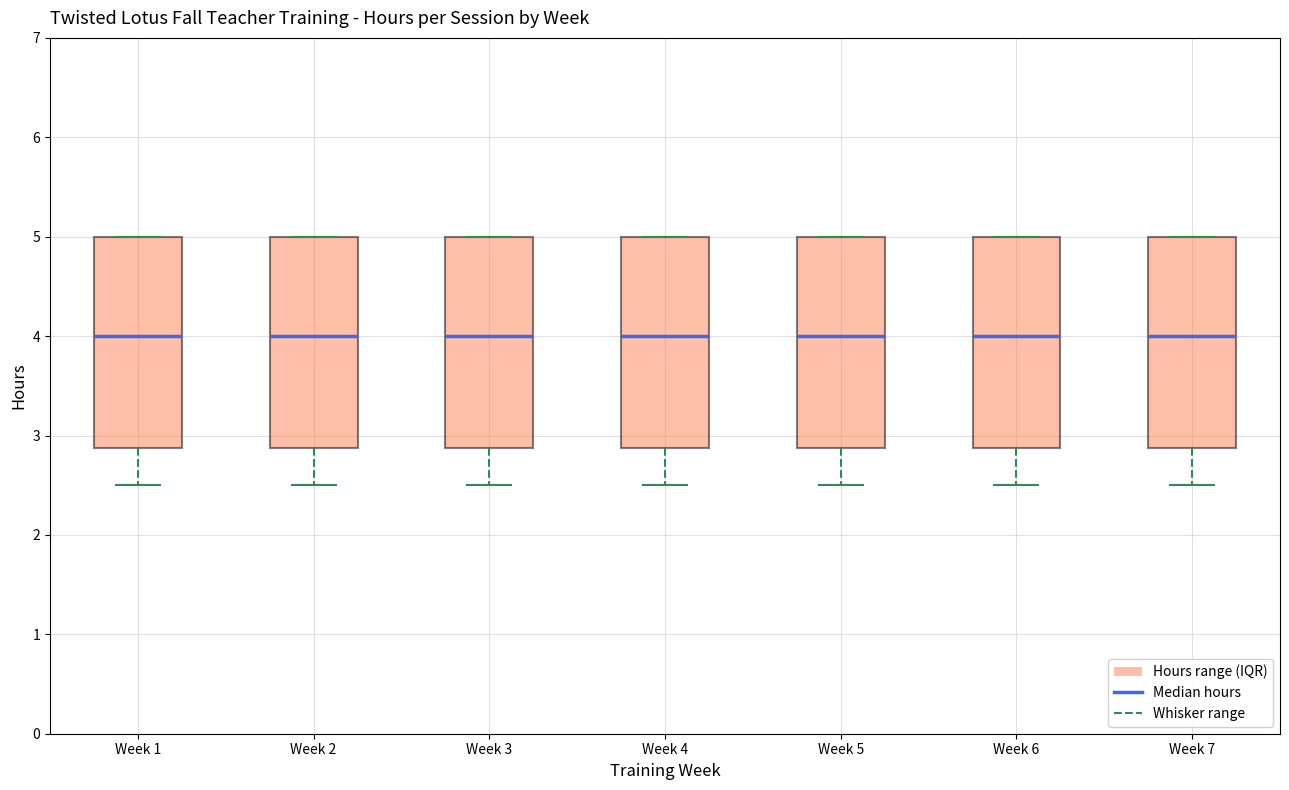

Where does the lower whisker of the box for Week 5 end on the y-axis? The values are not printed on the chart, so give them approximately, as read against the axis.

2.5